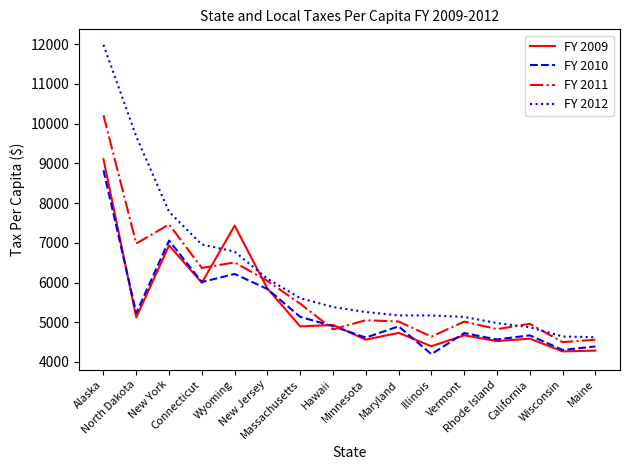

Where is the first local minimum for FY 2010?

North Dakota